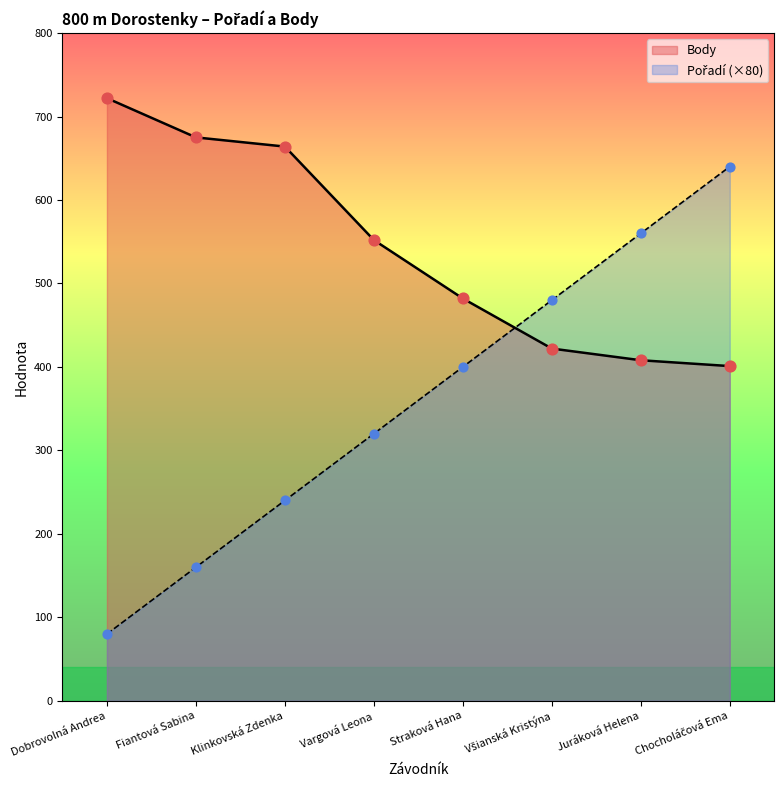

What are all the series names shown in the legend?

Pořadí, Body